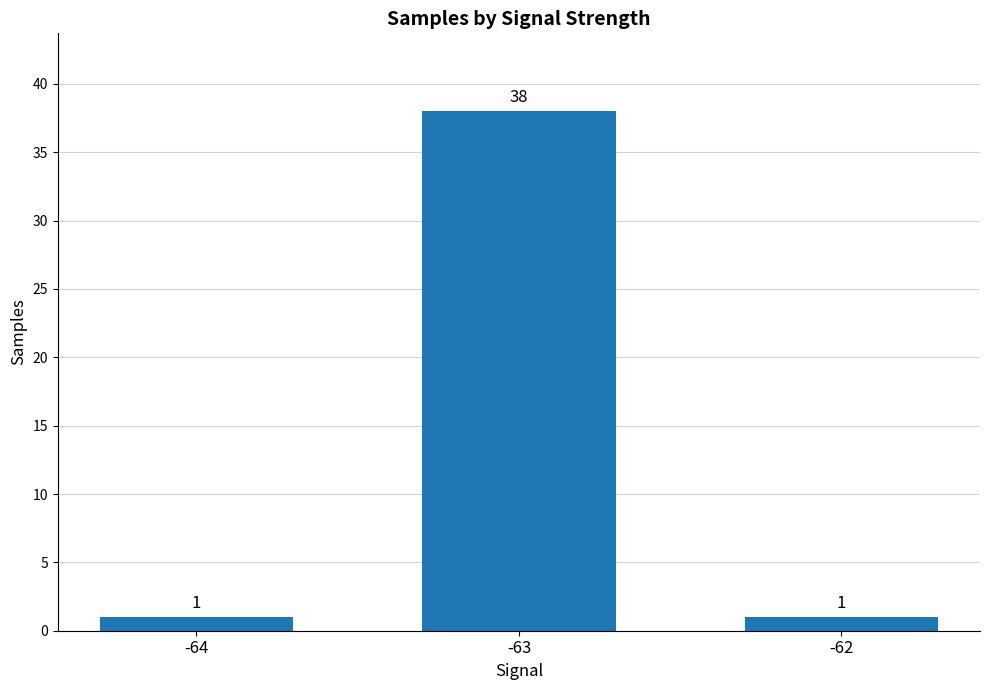

Which category has the highest value across all series?

-63